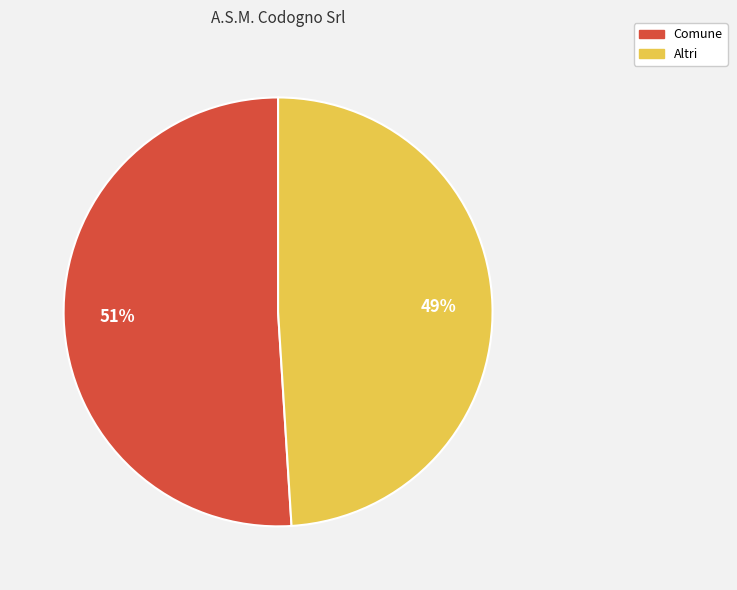

To the nearest percent, what percentage of the pie is Altri?

49%